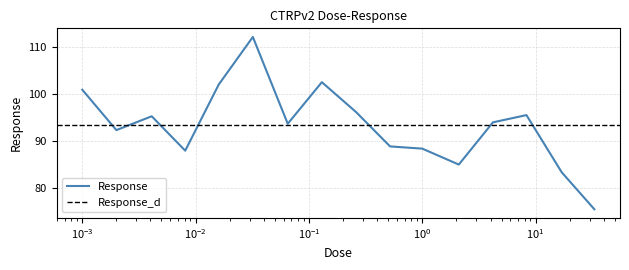

Reading left to right, transcribe all the data shown in this chart.

100.9	92.3	95.3	88.0	102.0	112.1	93.7	102.5	96.2	88.9	88.4	85.0	94.0	95.5	83.4	75.5